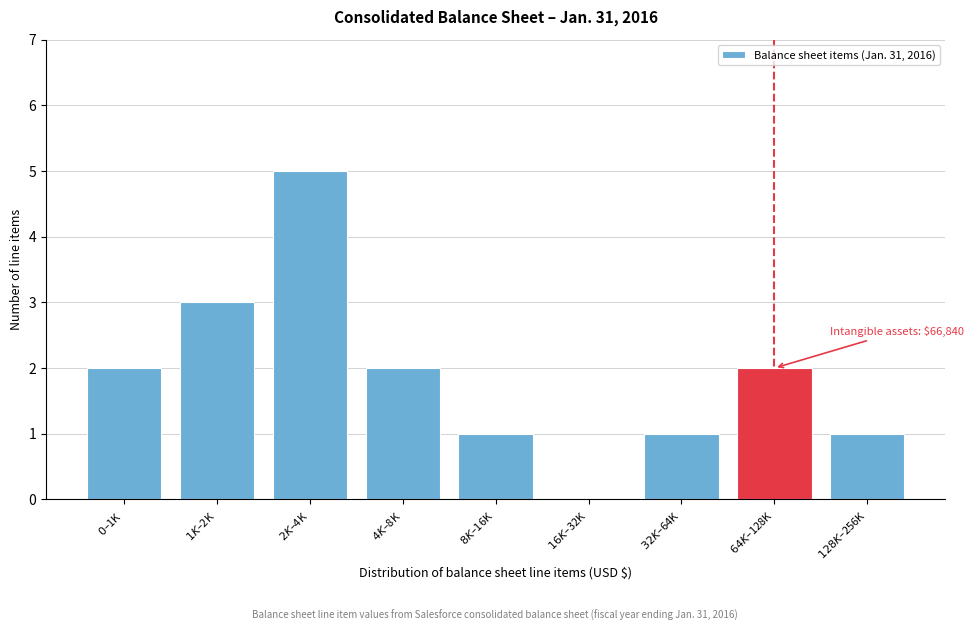

What is the sum of all values?

17